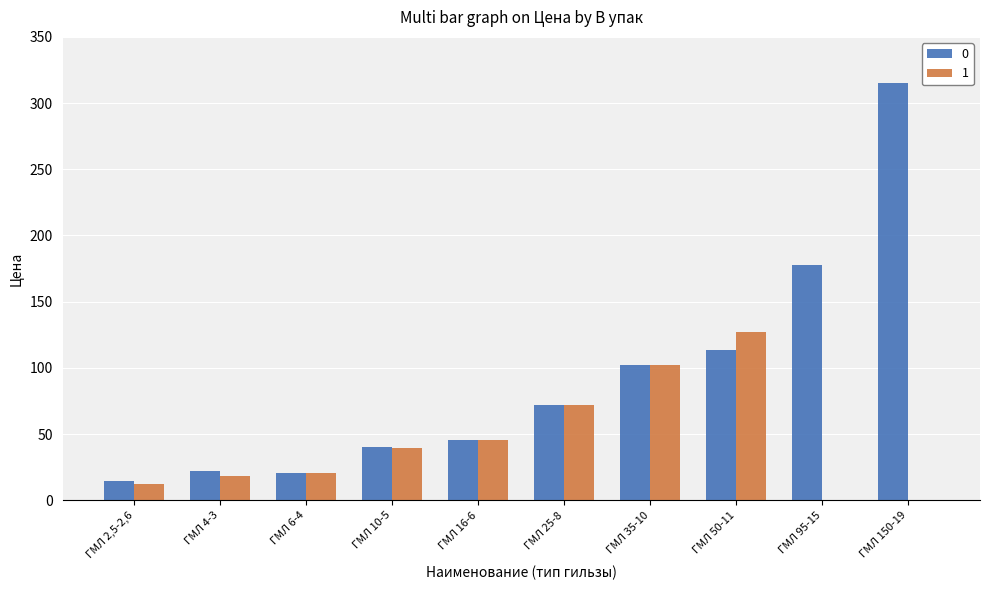

What is the difference between the 0 values at ГМЛ 2,5-2,6 and ГМЛ 6-4?

5.8